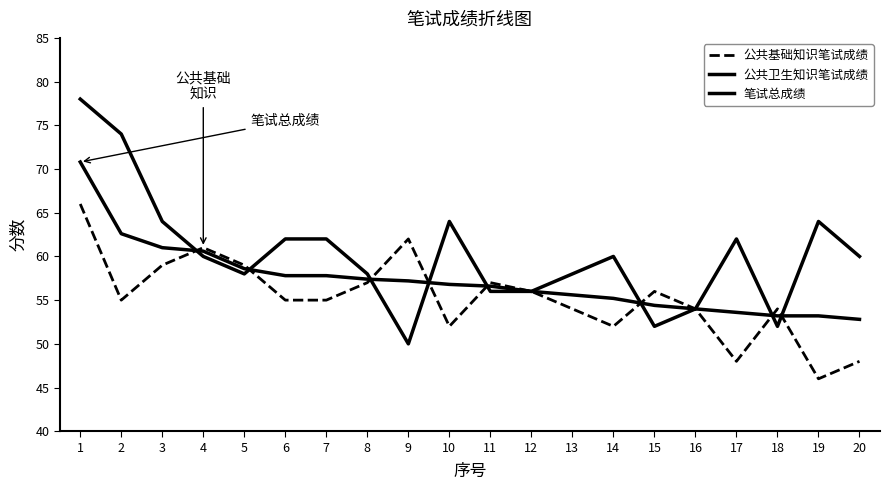

Is this an area chart (filled region under the line)?

No